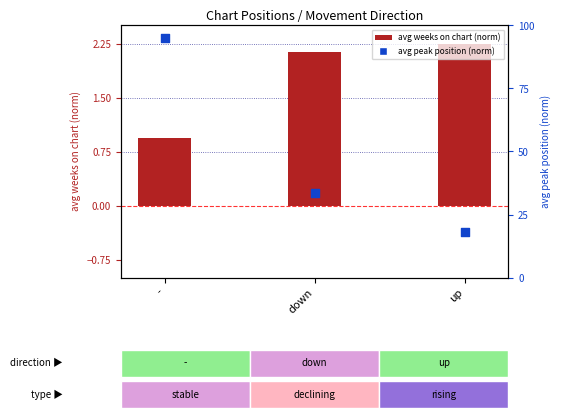

What are all the series names shown in the legend?

avg weeks on chart (norm), avg peak position (norm)